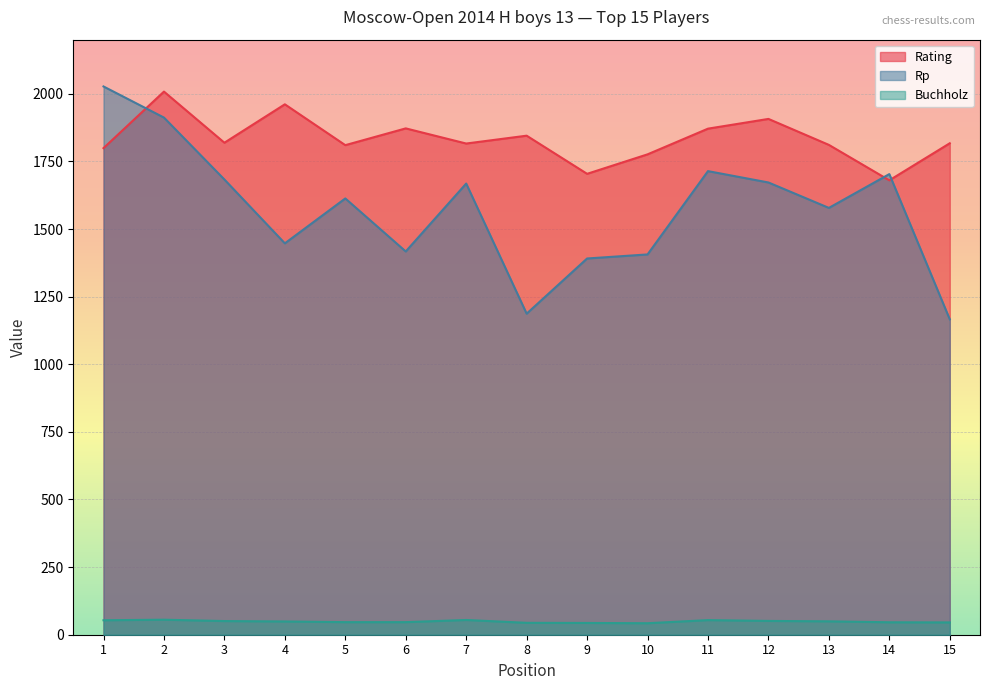

The Rating series shows 1817.0 at 15. True or false?

True